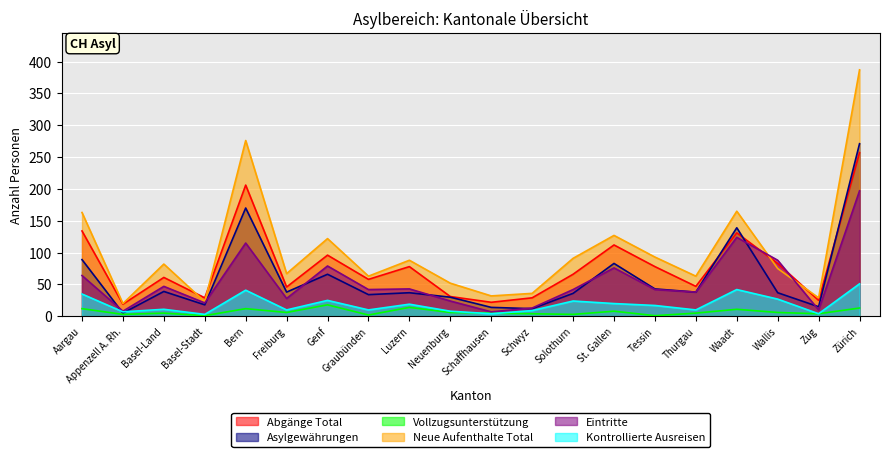

What are all the series names shown in the legend?

Abgänge Total, Asylgewährungen, Vollzugsunterstützung, Neue Aufenthalte Total, Eintritte, Kontrollierte Ausreisen